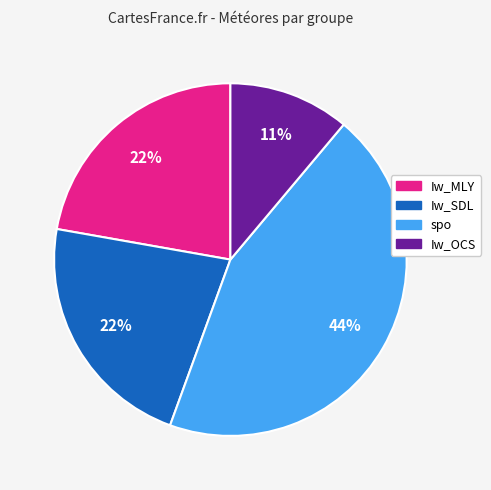

How many slices are in this pie chart?

4